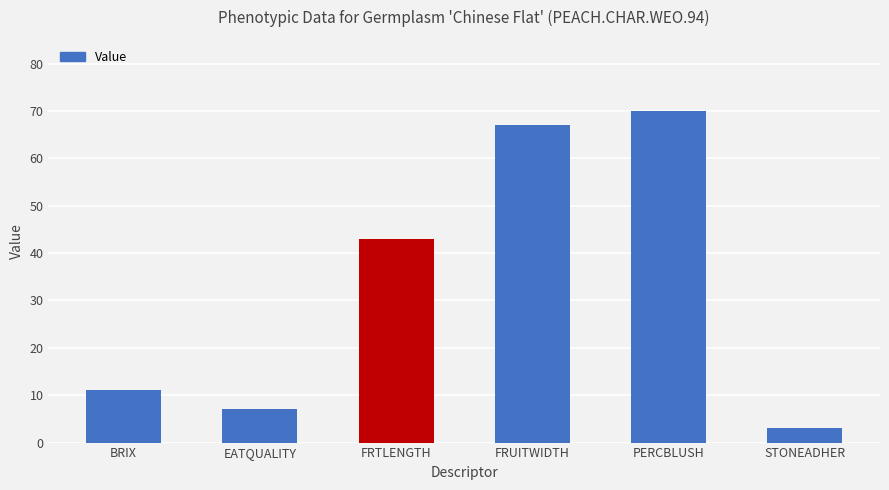

What is the label of the 1st bar from the right?

STONEADHER